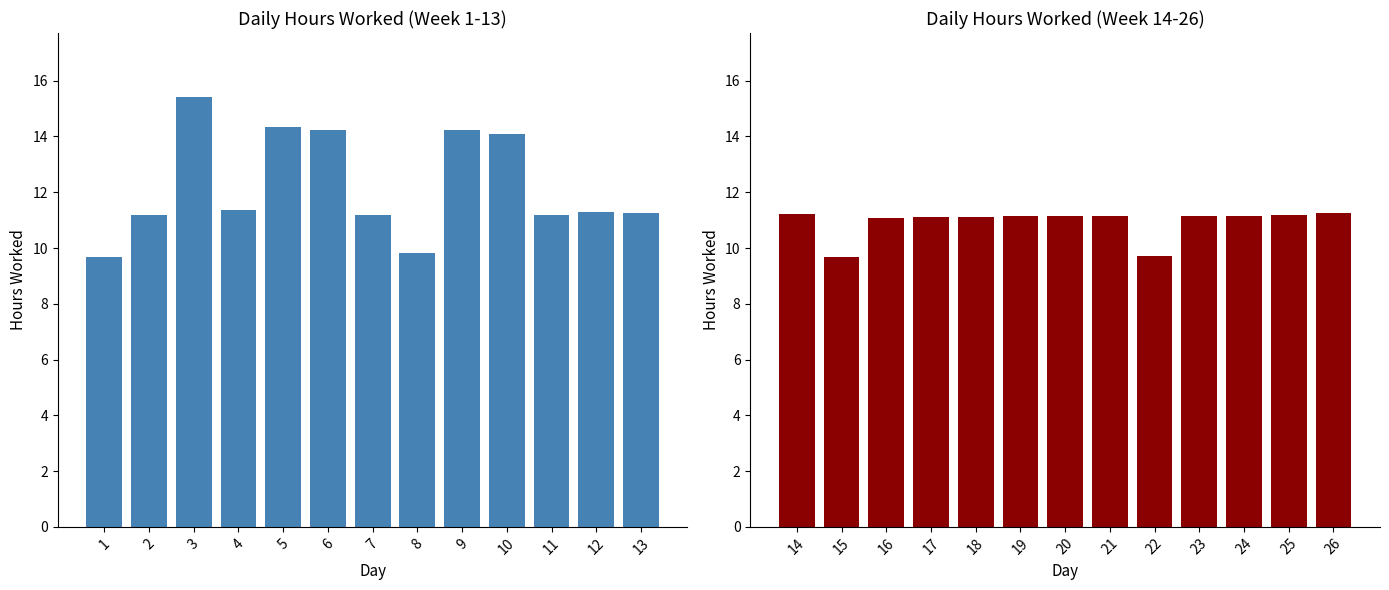

At which category is the sum across all series the highest?

3